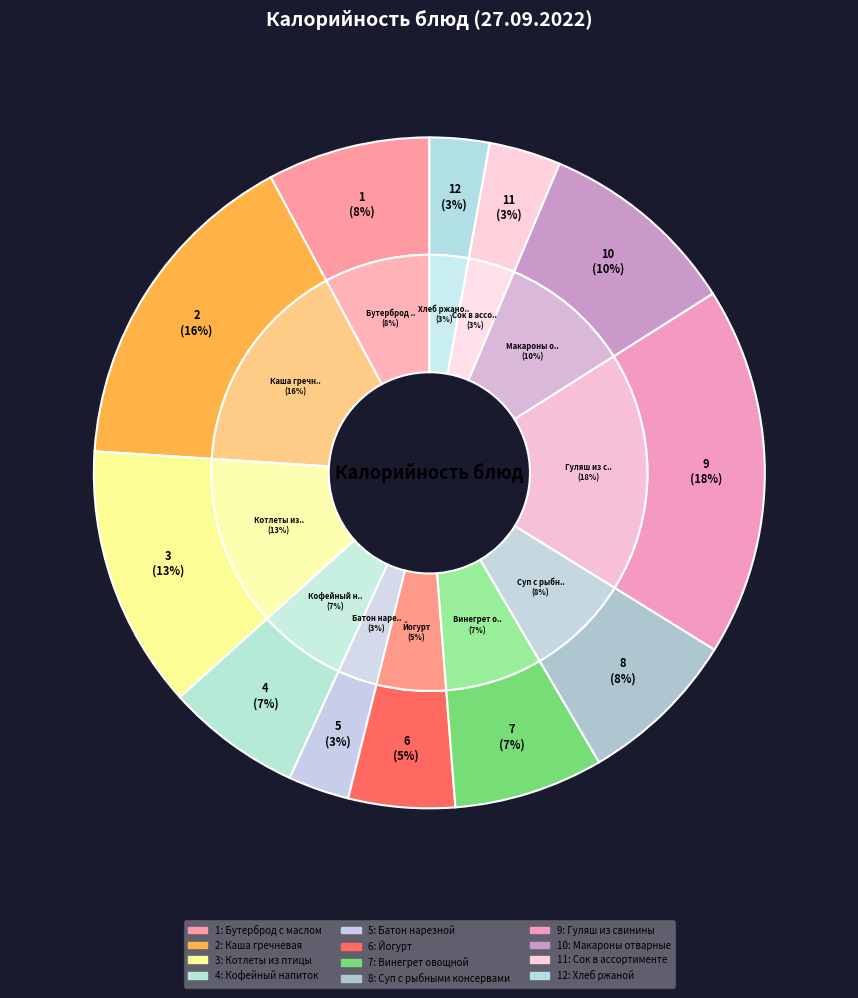

Which slice is the smallest?

Хлеб ржаной